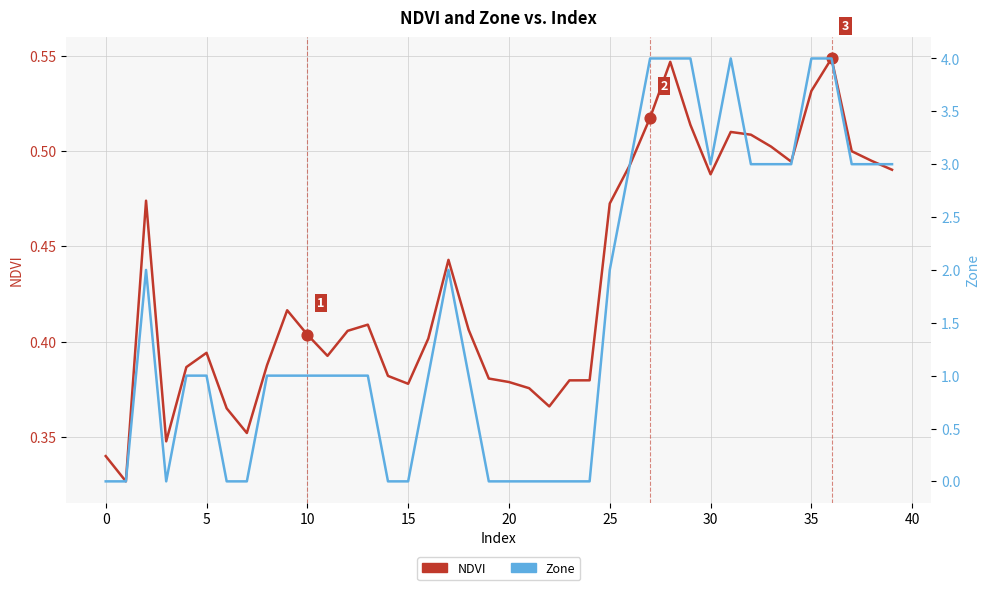

Which series has the largest Y range (max minus min)?

Zone